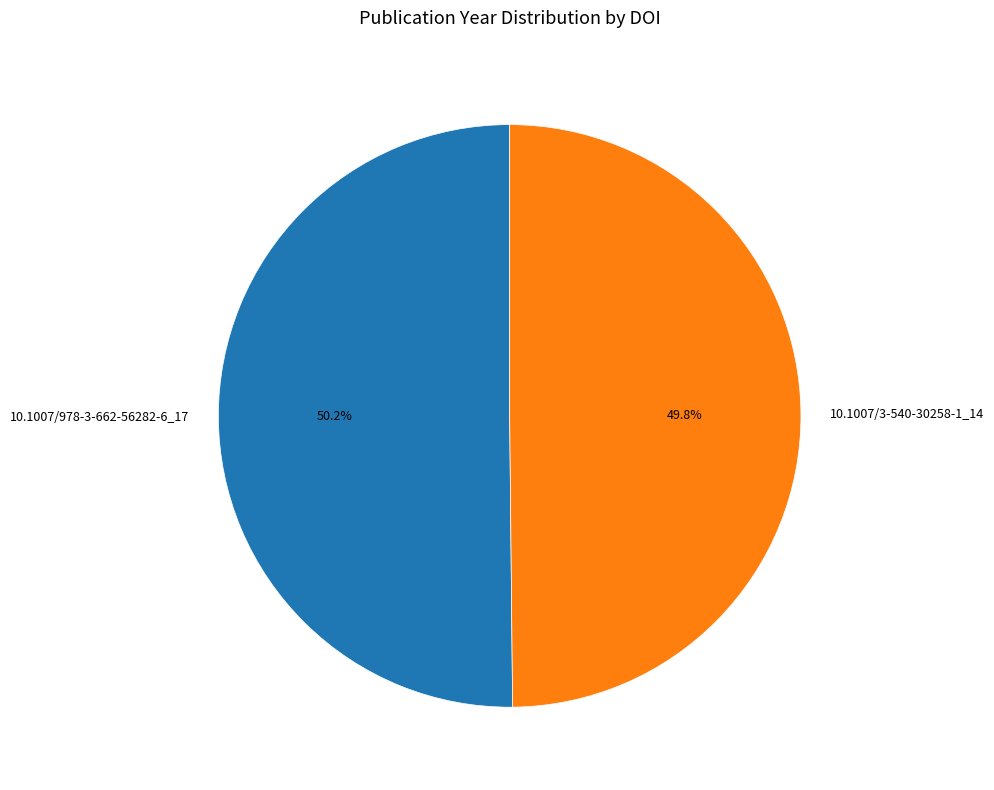

True or false: 10.1007/3-540-30258-1_14 accounts for 50% of the total.

True